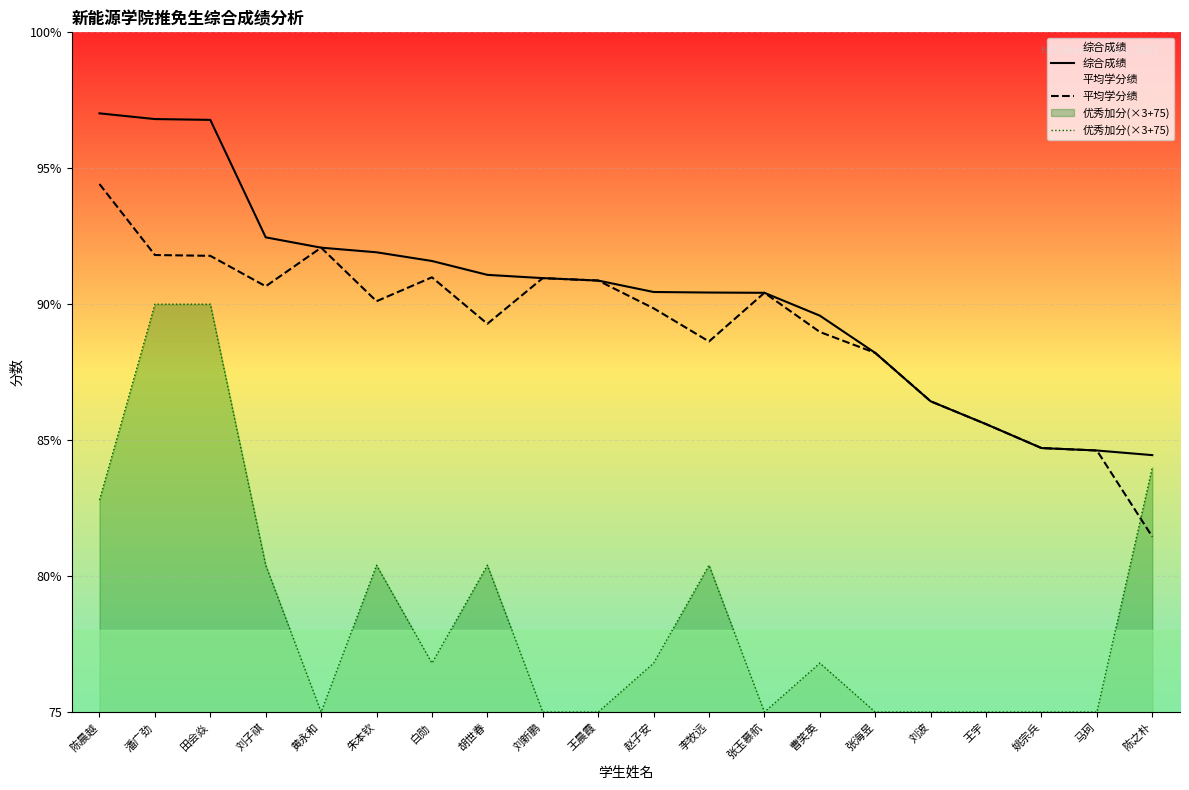

What is the lowest value of the 优秀加分(×3+75) series?

75.0